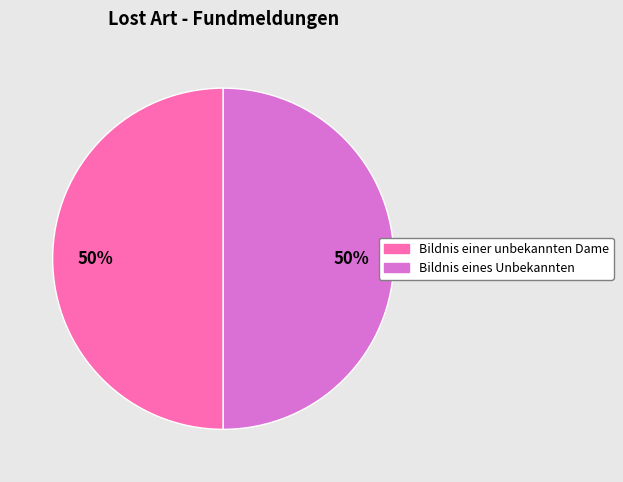

What is the ratio of the value at Bildnis einer unbekannten Dame to the value at Bildnis eines Unbekannten?

1.0